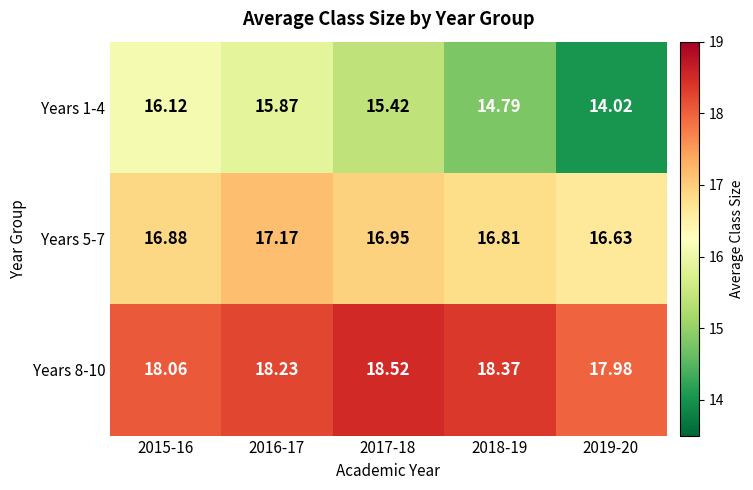

How many categories are shown in the chart?

5